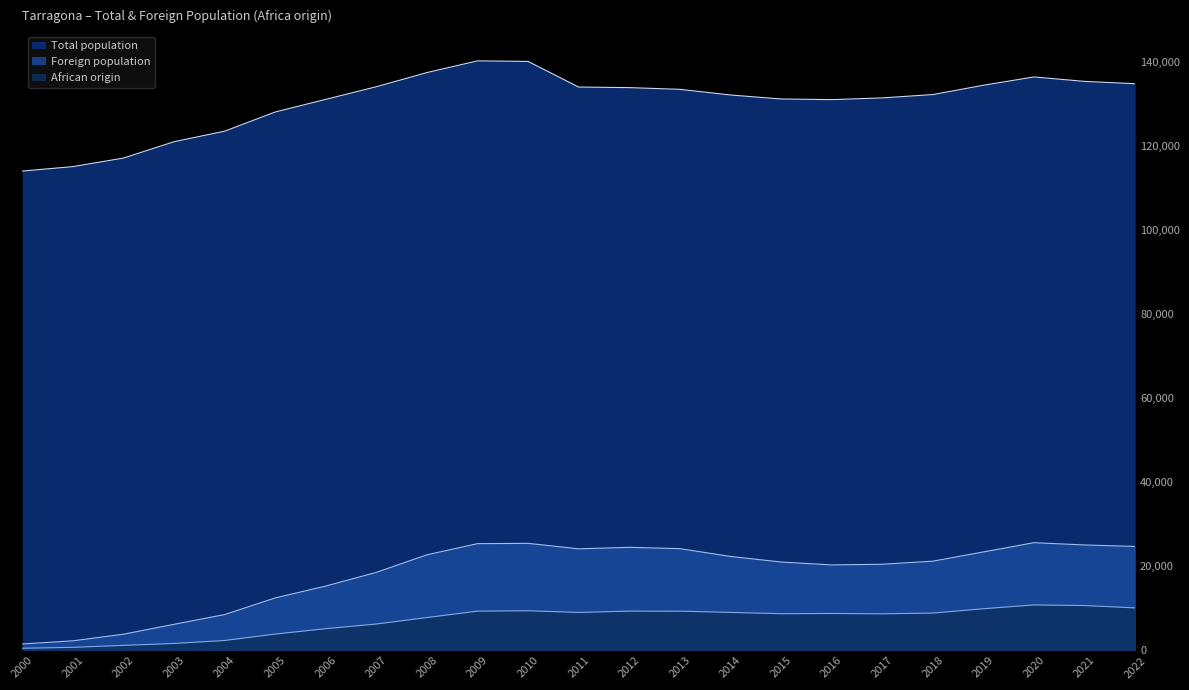

True or false: Total population and African origin cross at least once.

False